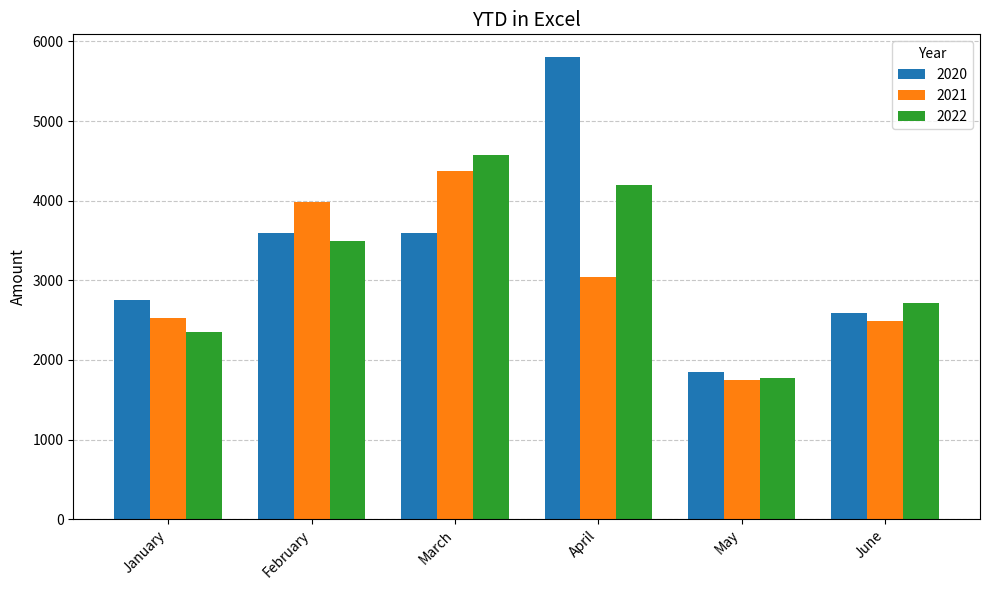

What is the minimum value shown in the chart?

1748.5